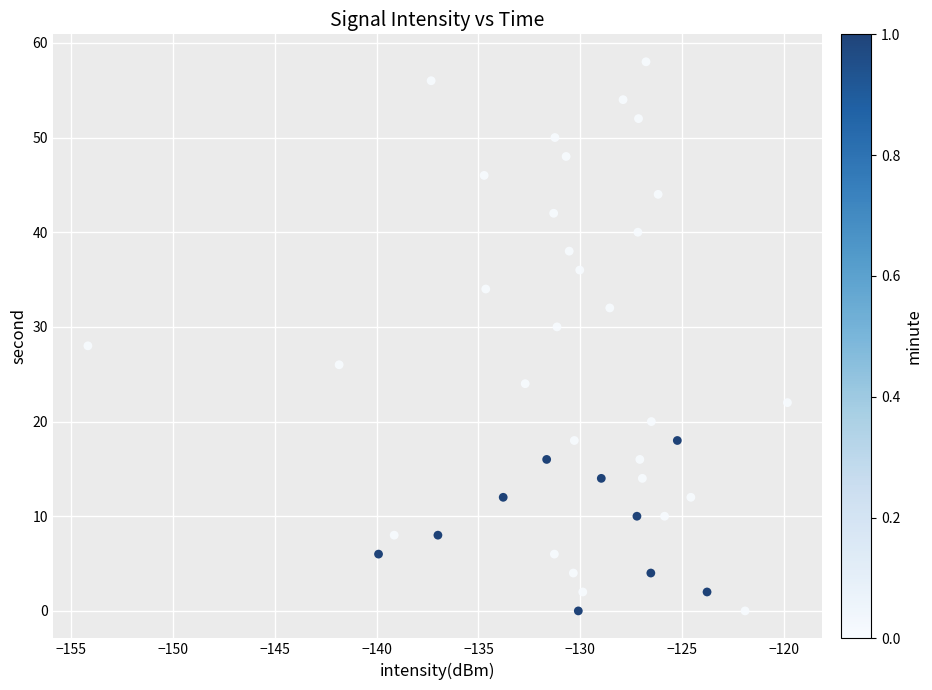

How many data points are displayed?

40